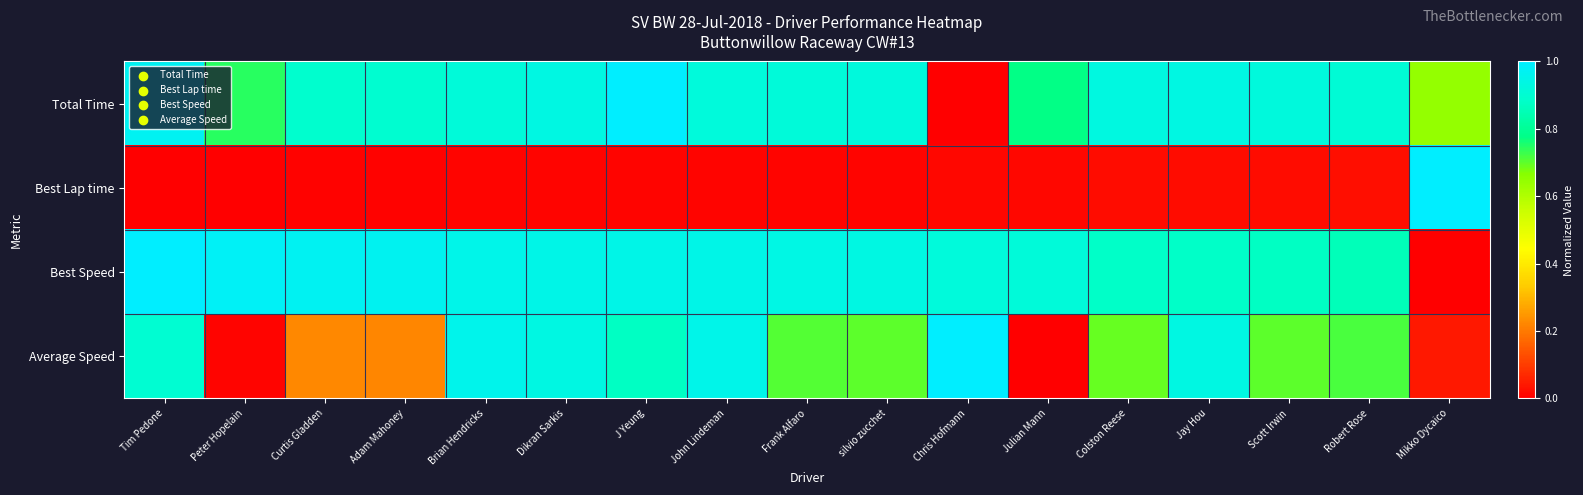

What is the greatest value displayed?

1.0